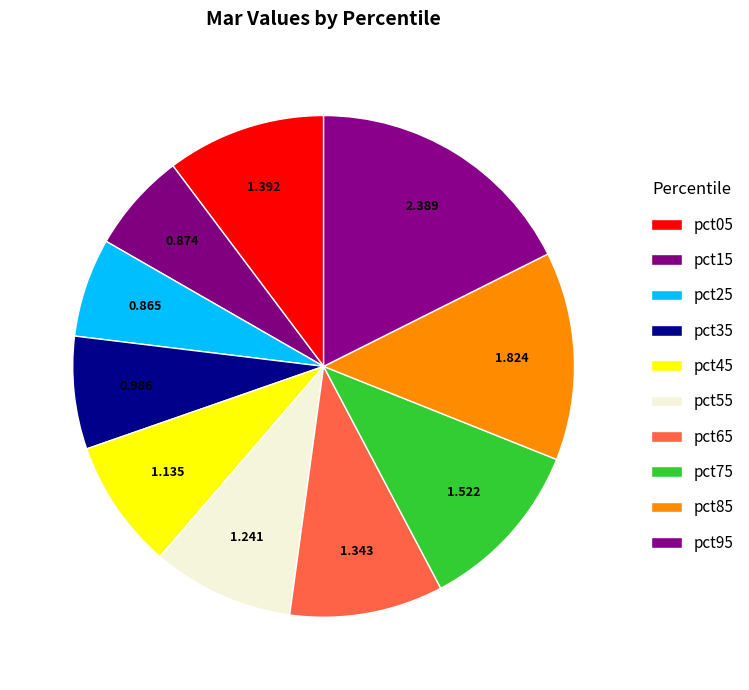

Does any single category account for the majority?

No